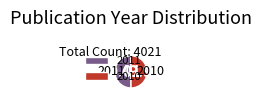

Approximately how many times larger is the value at 2010 compared to 2011?

1.0